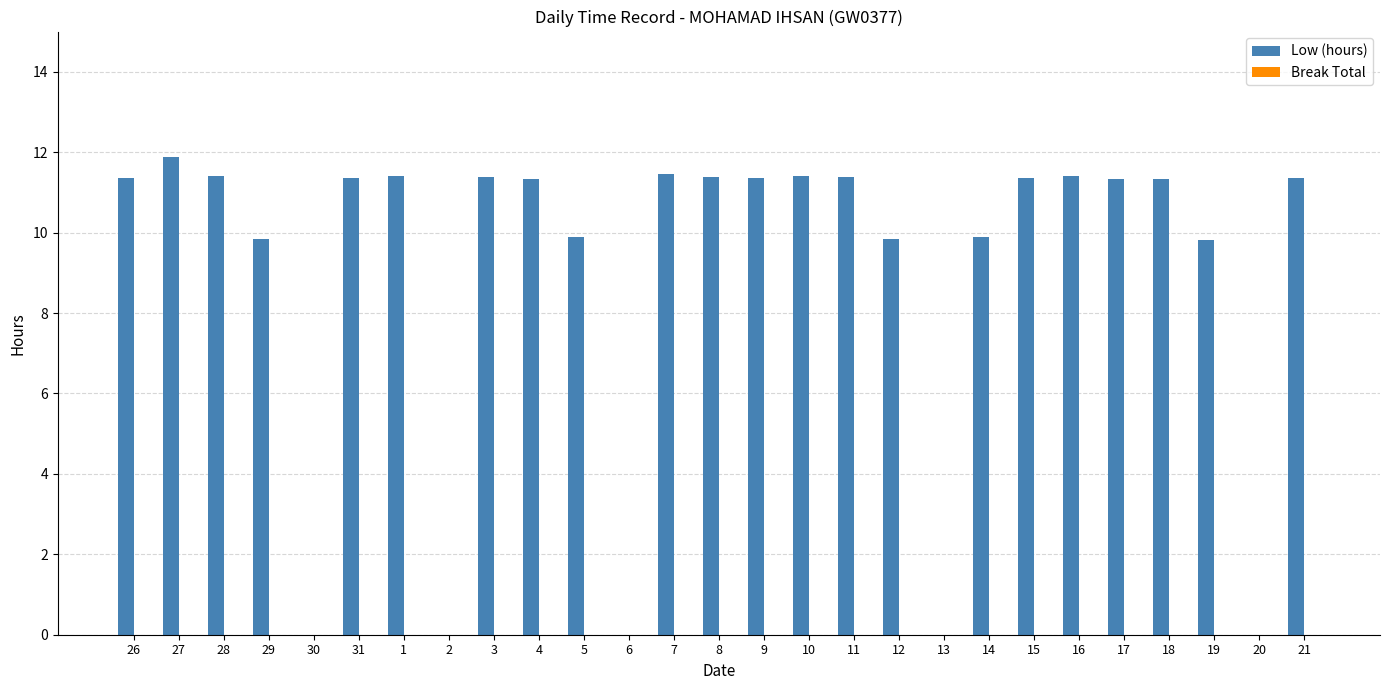

What is the greatest value displayed?

11.9